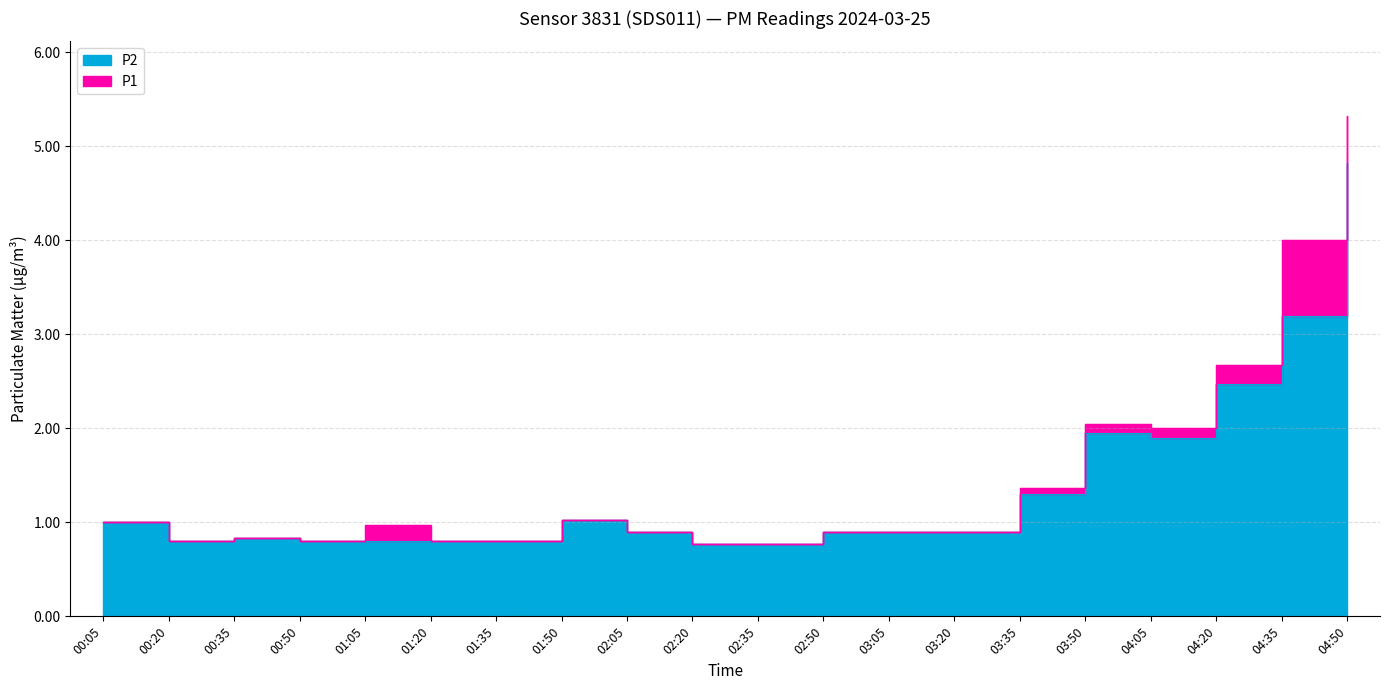

What is the sum of the P1 values at 01:35 and 04:20?

3.5